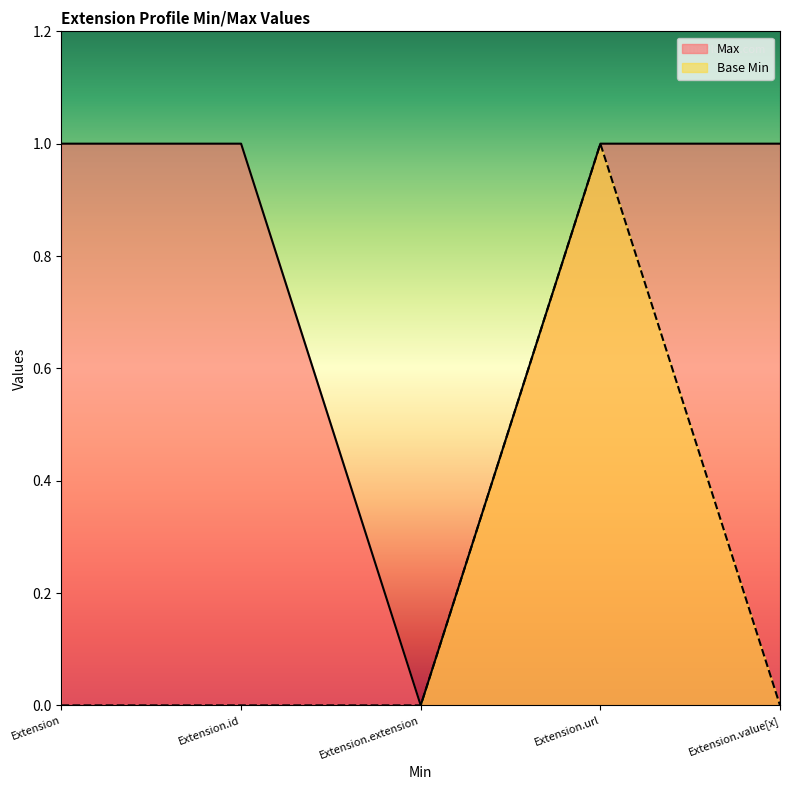

At how many categories does at least one series exceed 0?

4